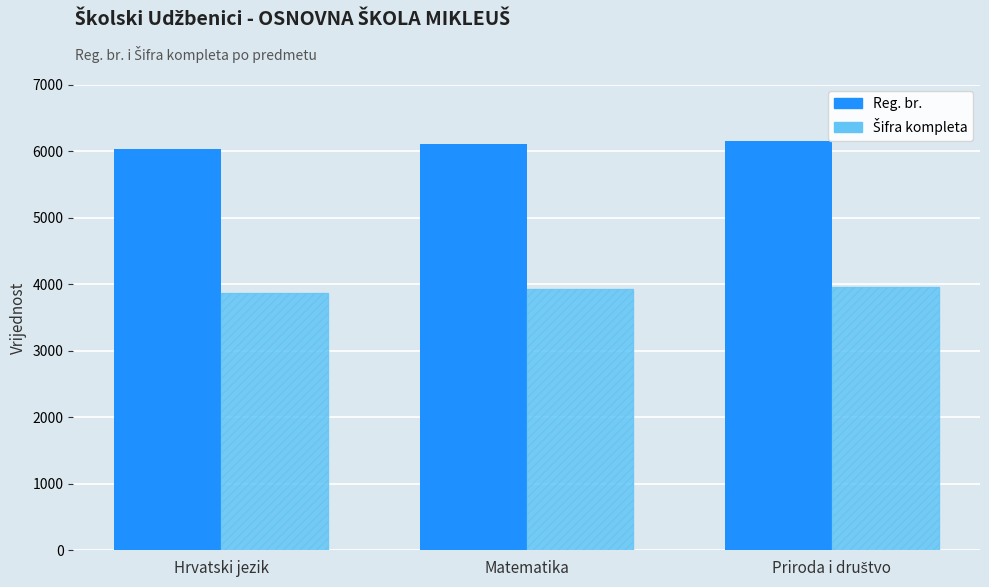

Is it true that Reg. br. equals 1890 at Matematika?

False